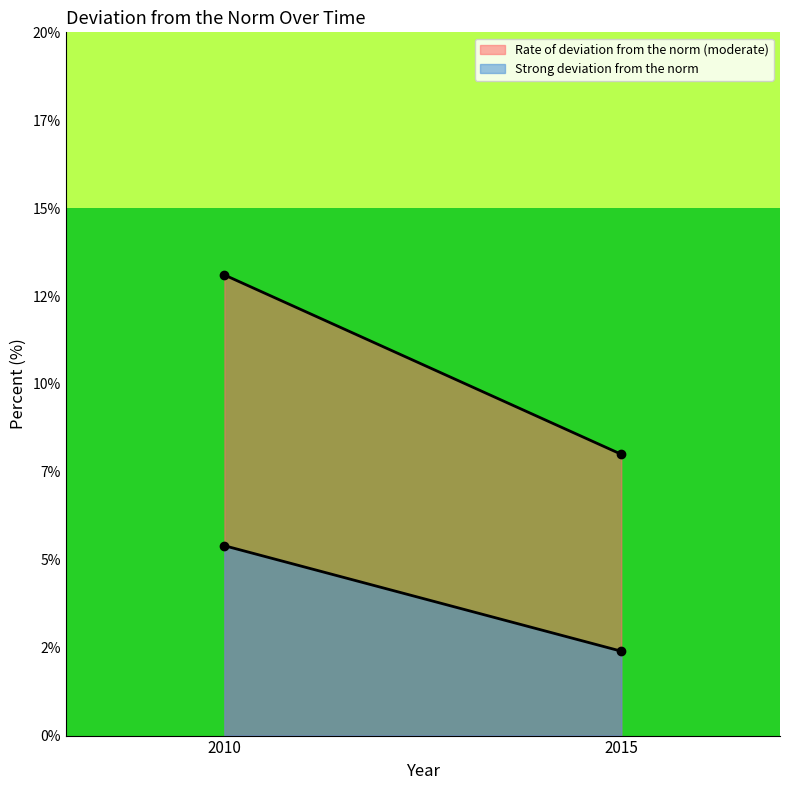

Read the Strong deviation from the norm value at 2015.

2.4